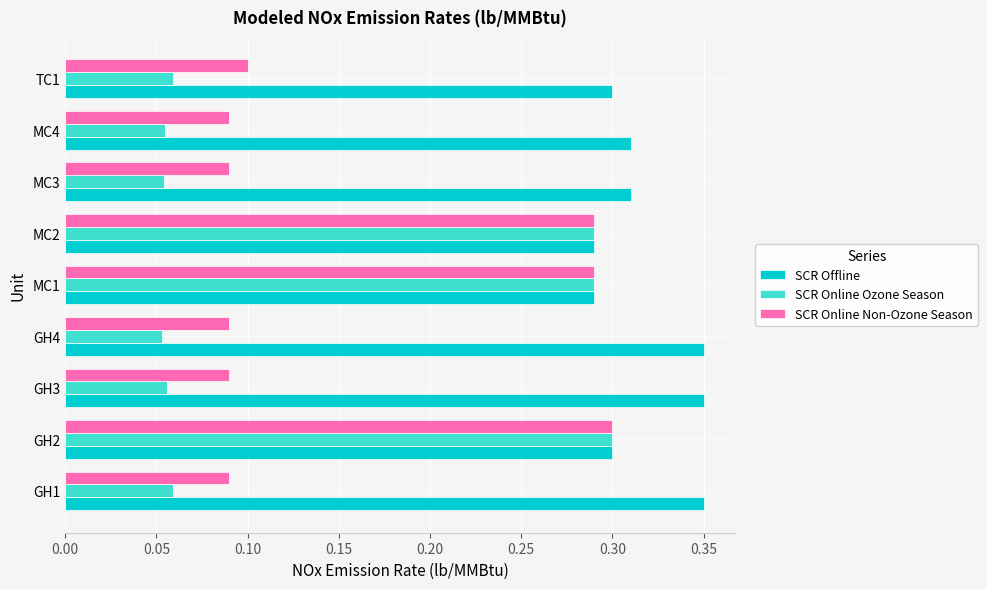

Rank the series at GH3 from lowest to highest value.

SCR Online Ozone Season, SCR Online Non-Ozone Season, SCR Offline